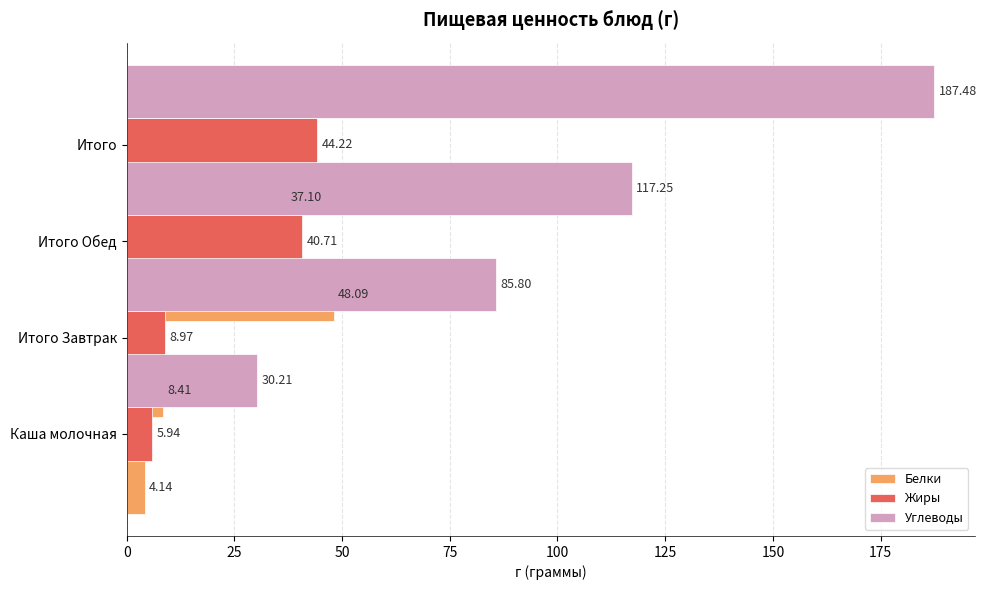

What is the total value across all series at 75?

268.8